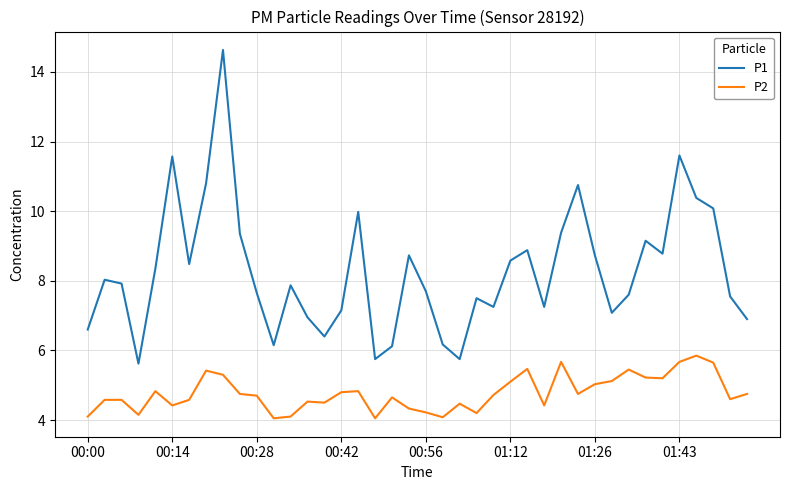

Which series has the largest range (max minus min)?

P1